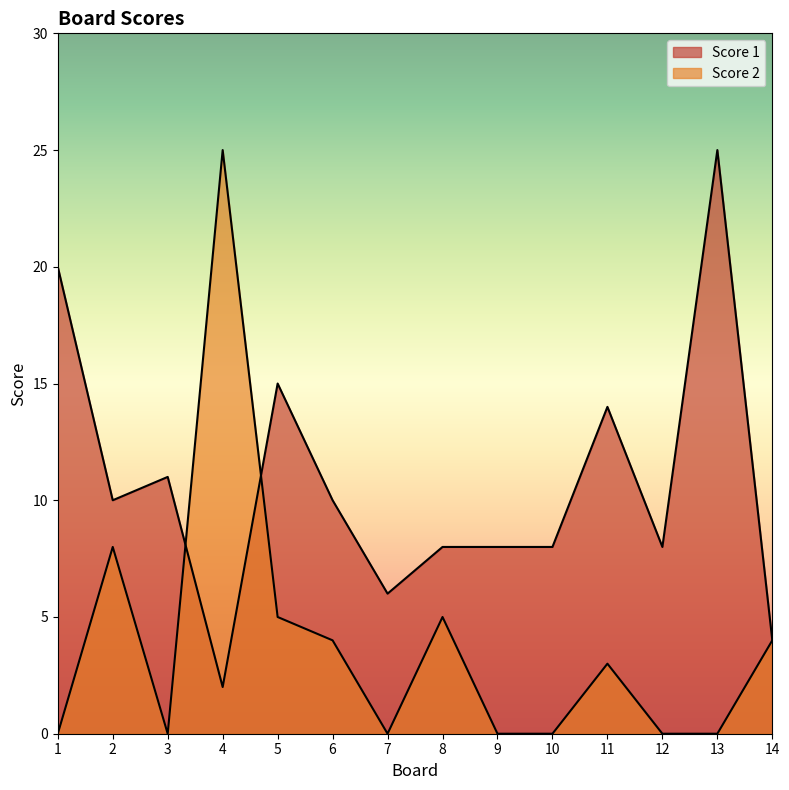

Rank the series by their average value, from highest to lowest.

Score 1, Score 2